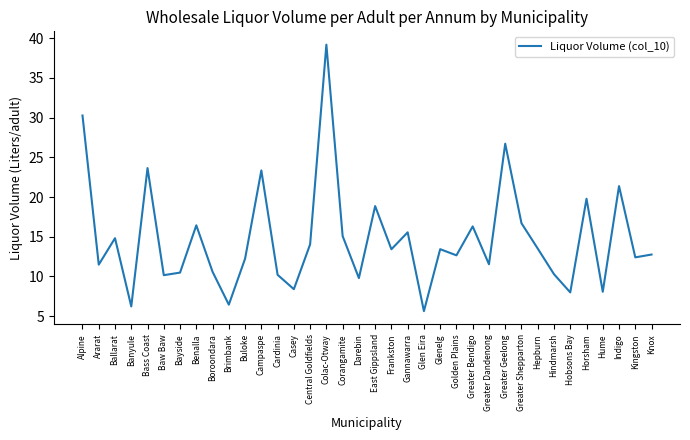

True or false: the data shows 15.1 at Corangamite.

True